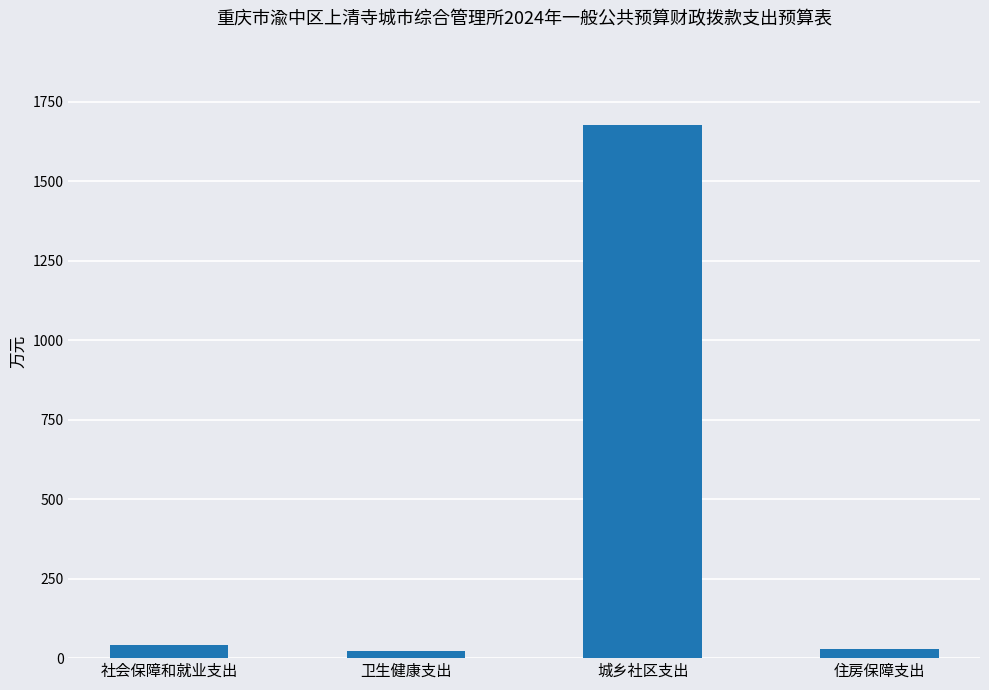

What is the difference between the maximum and minimum values?

1655.1